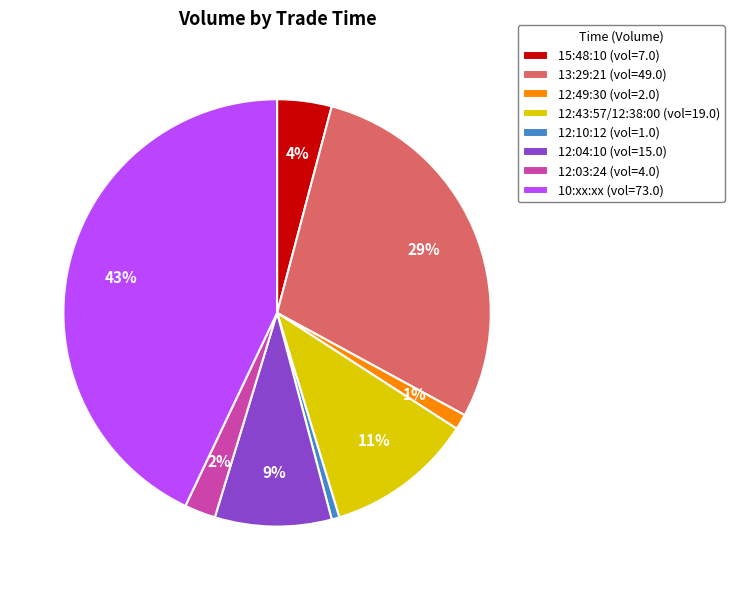

Which category has the biggest portion of the pie?

10:xx:xx (vol=73.0)